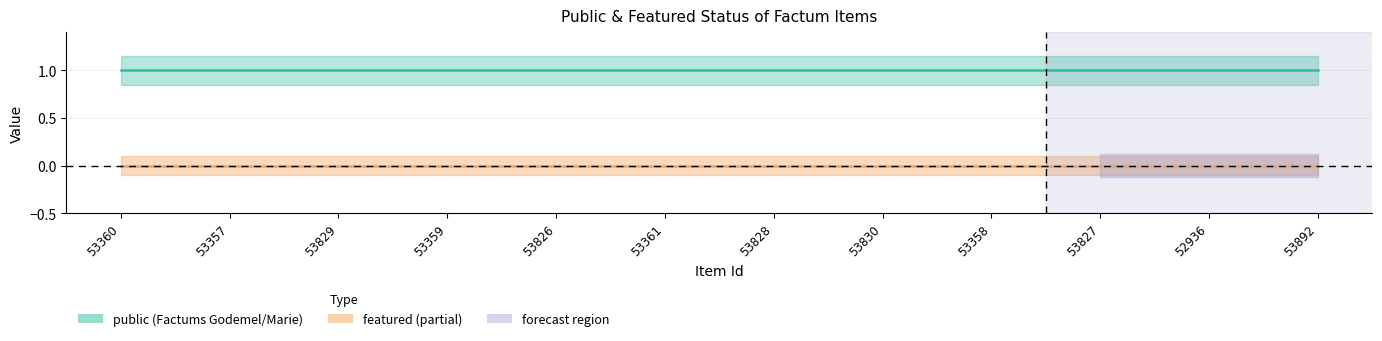

How many lines are shown in the chart?

2